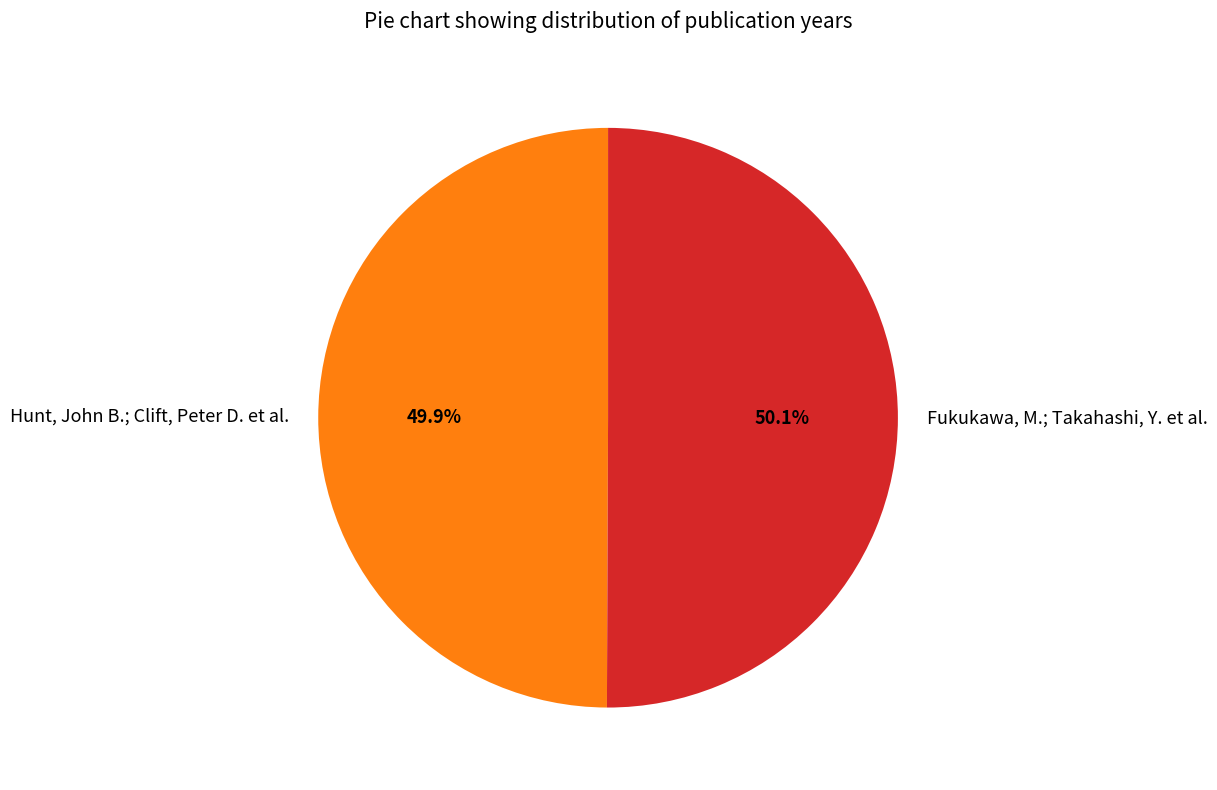

How many segments does this pie chart have?

2